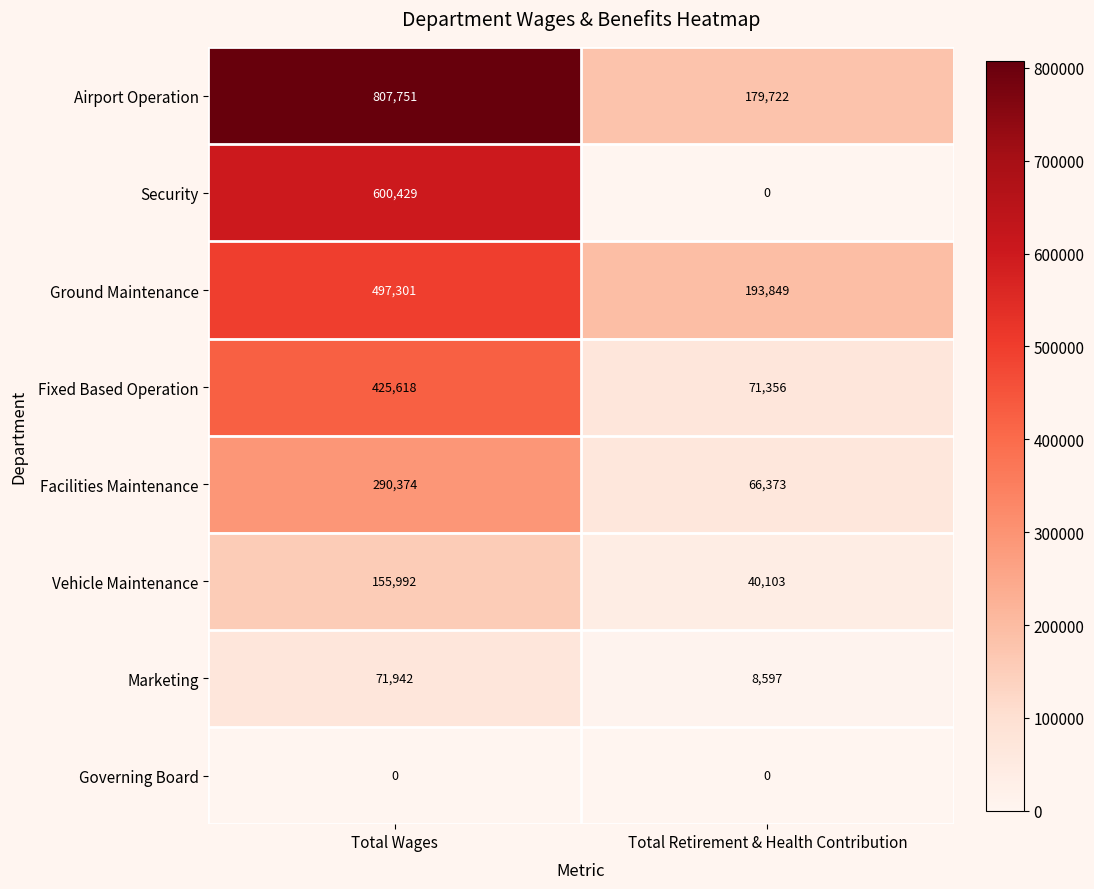

What is the maximum value shown in the chart?

807751